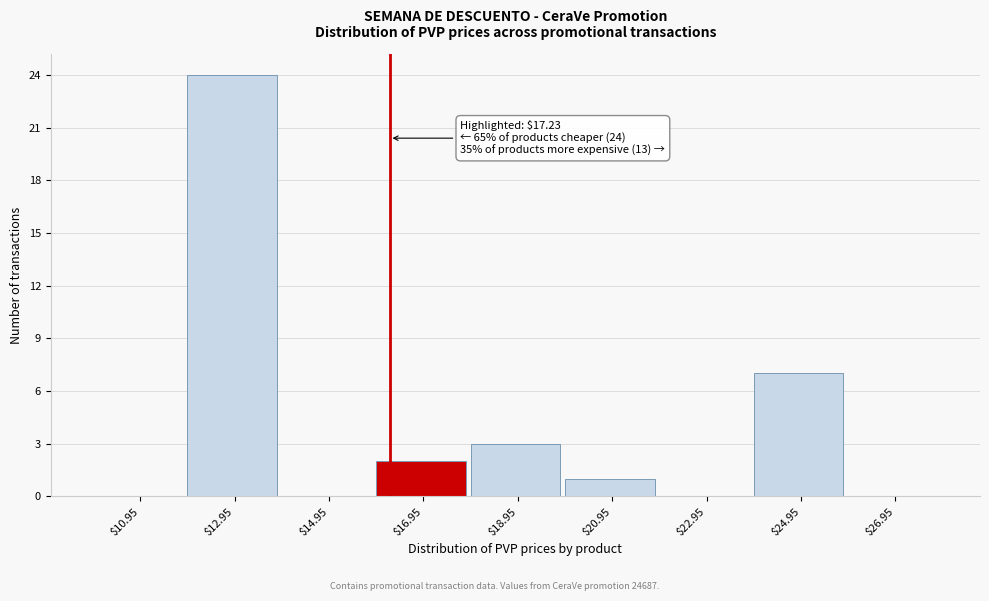

What is the sum of all values?

37